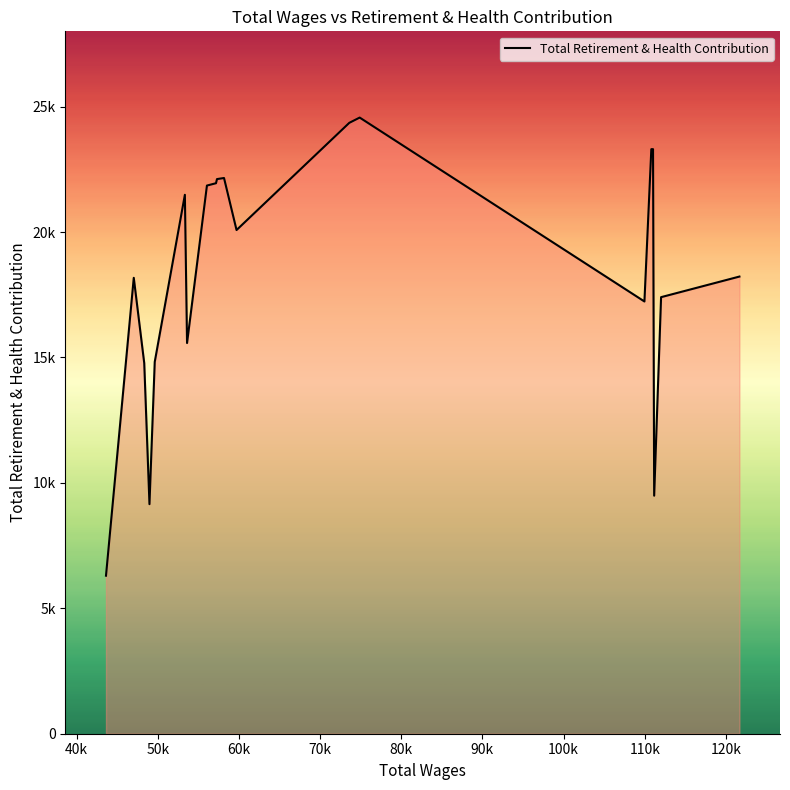

How many points are lower than both their immediate neighbors (excluding endpoints)?

5